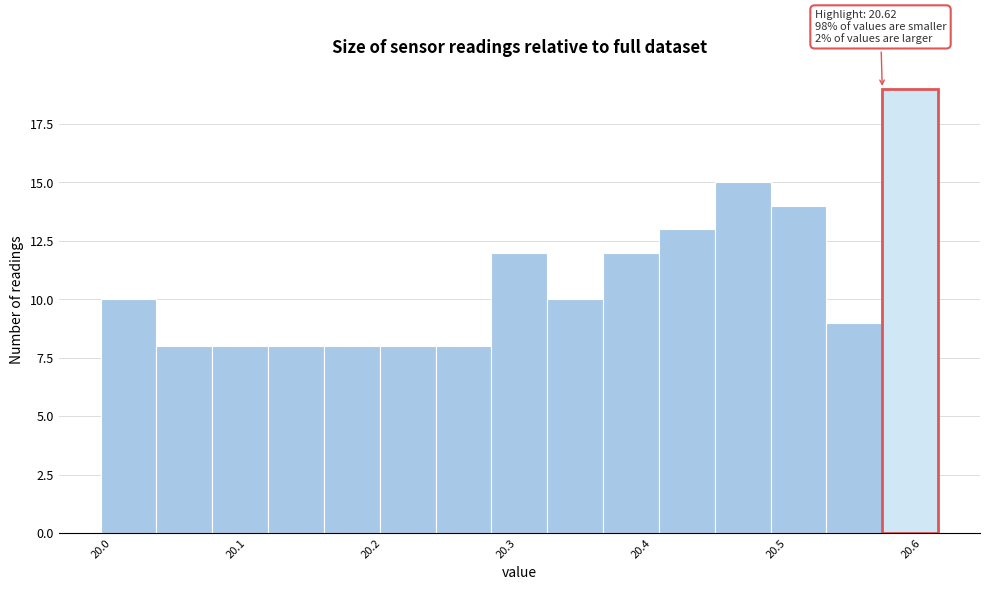

Which range on the x-axis has the tallest bar?

20.58 to 20.62